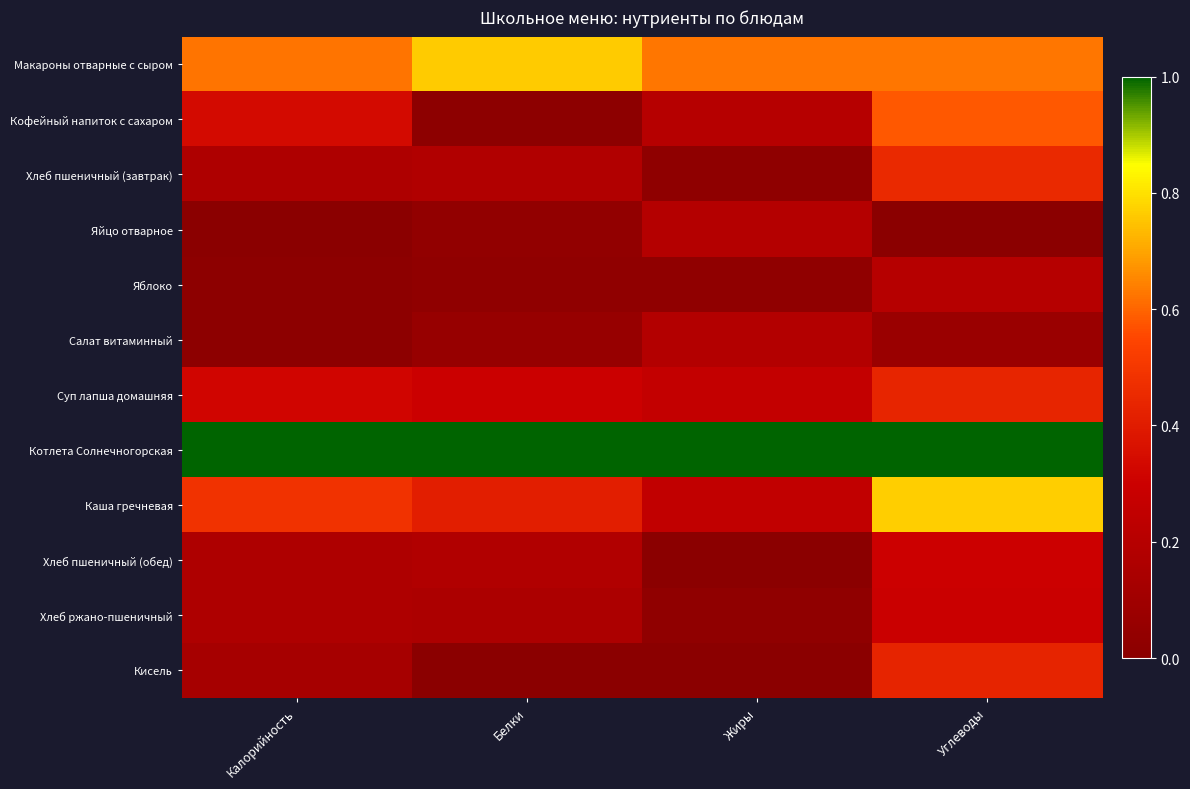

What is the total value across all series at Углеводы?

5.2